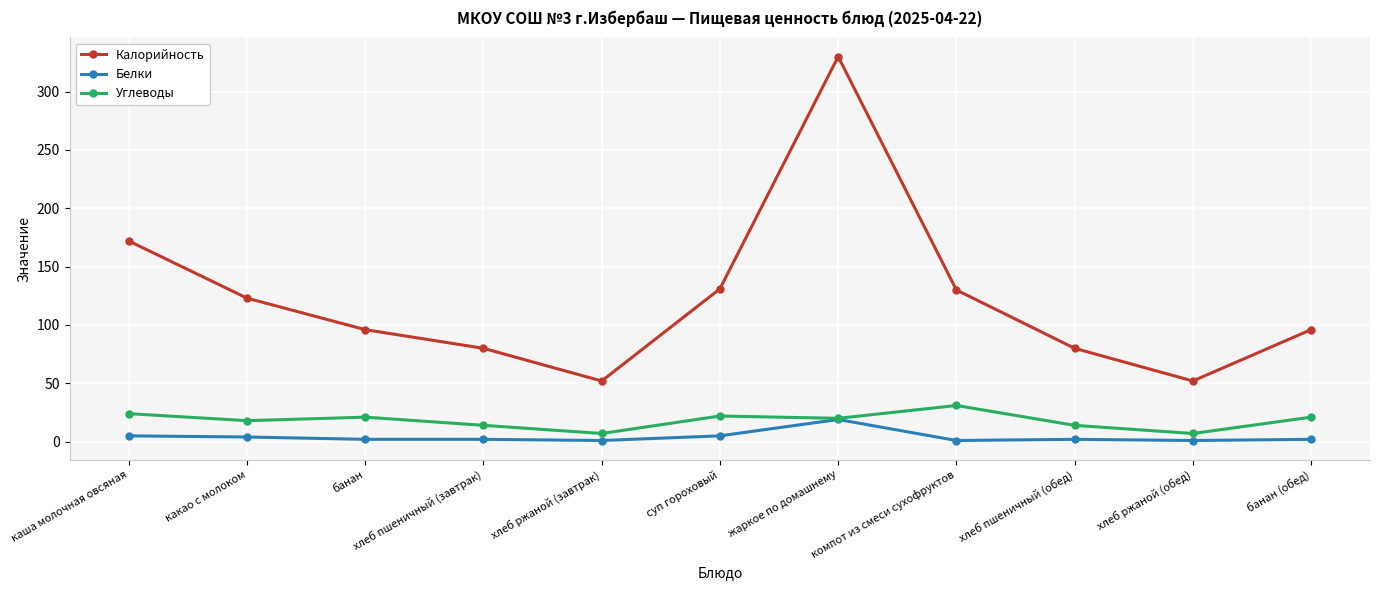

Is it true that Углеводы equals 36 at банан (обед)?

False